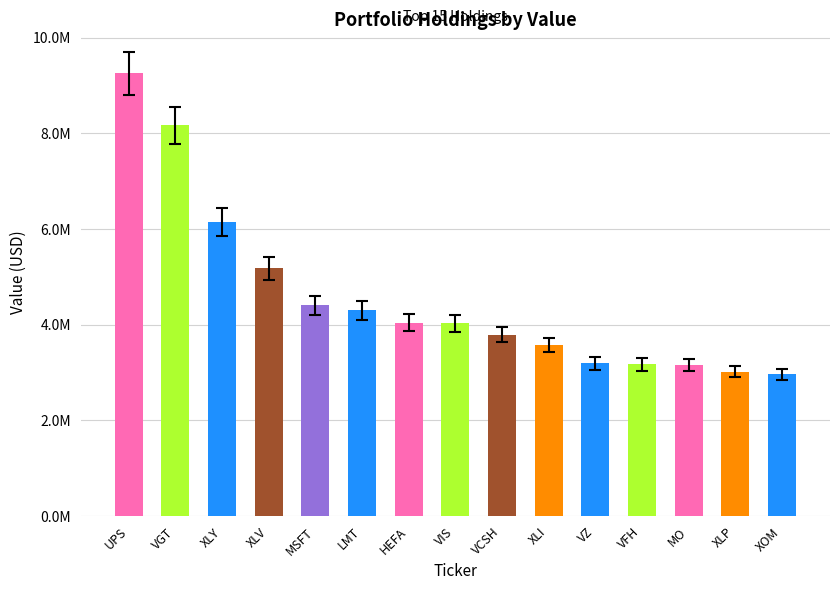

What is the difference between the values at VFH and XLY?

2967000